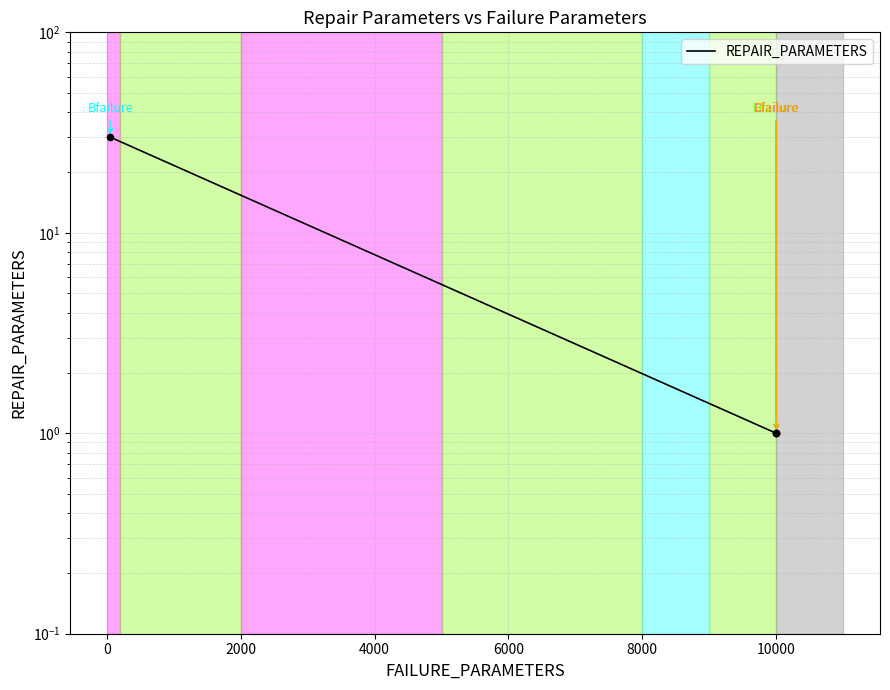

What is the change in value from −2000 to 0?

-29